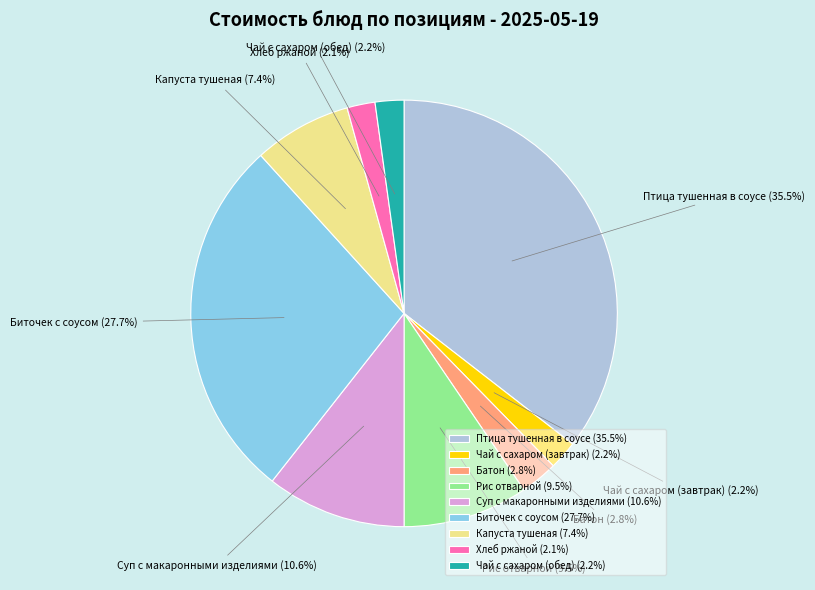

What percentage do Рис отварной and Чай с сахаром (завтрак) together represent?

11.7%